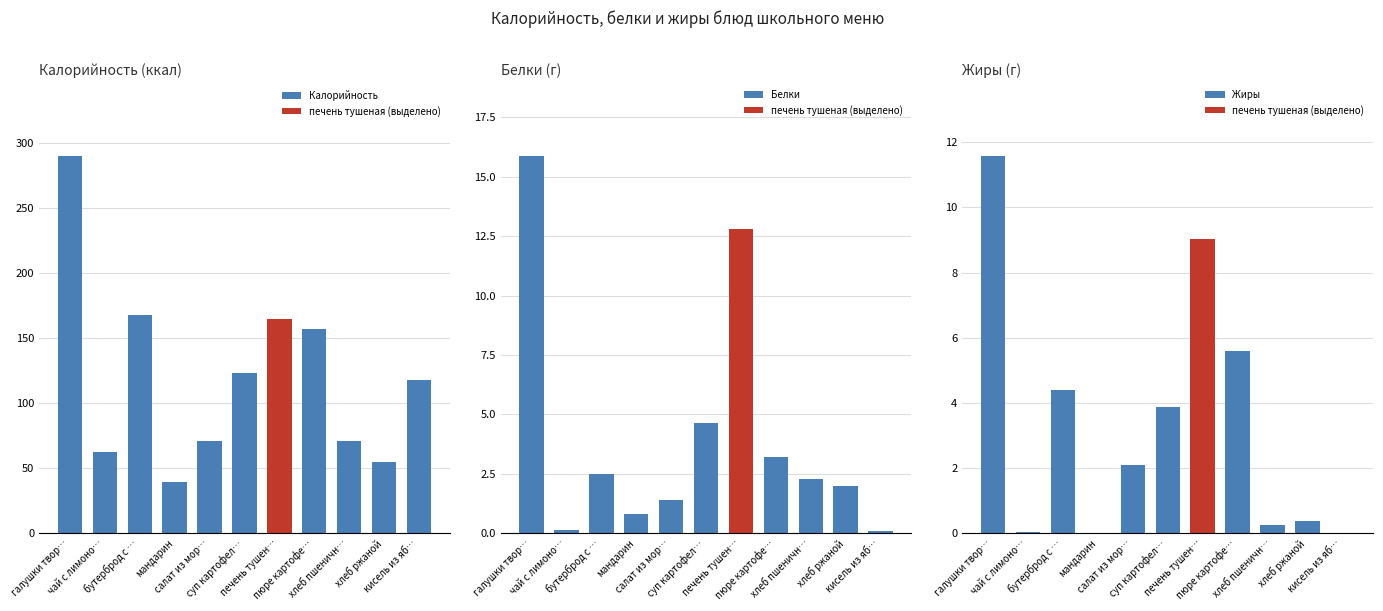

What position from the right is мандарин?

8